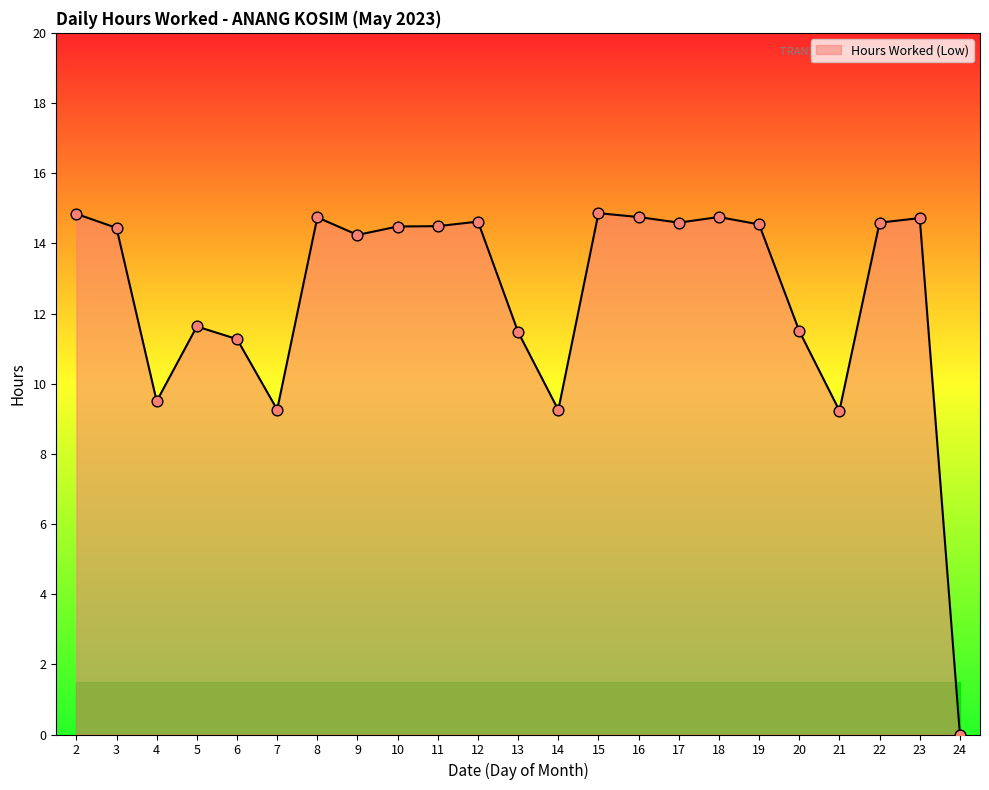

What is the ratio of the value at 8 to the value at 23?

1.0